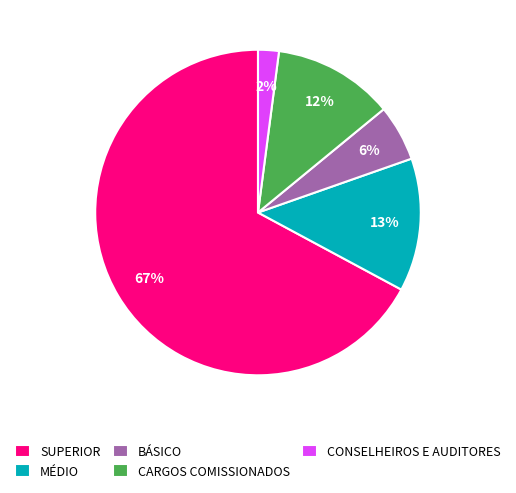

The SUPERIOR slice represents 54% of the pie. True or false?

False